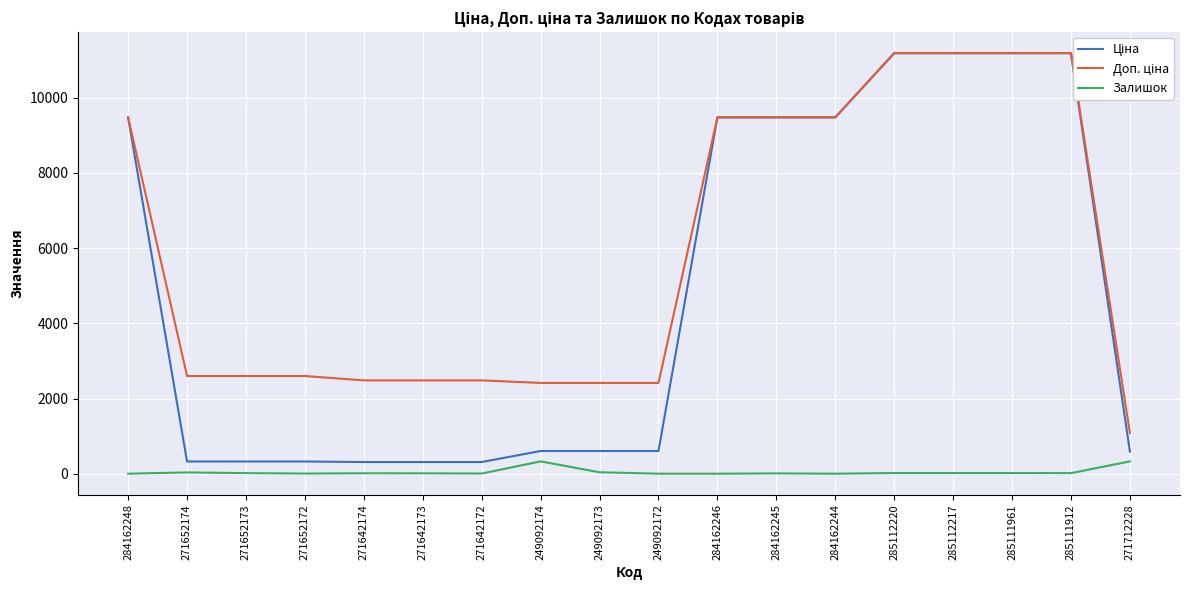

Reading left to right, extract all data points from this chart.

Ціна: 9480.1	324.8	324.8	324.8	310.3	310.3	310.3	603.7	603.7	603.7	9480.1	9480.1	9480.1	11188.2	11188.2	11188.2	11188.2	589.9
Доп. ціна: 9480.1	2598.3	2598.3	2598.3	2482.4	2482.4	2482.4	2414.8	2414.8	2414.8	9480.1	9480.1	9480.1	11188.2	11188.2	11188.2	11188.2	1081.7
Залишок: 0.0	34.0	15.0	4.0	11.0	10.0	4.0	328.0	38.0	0.0	0.0	8.0	0.0	17.0	17.0	17.0	15.0	328.0